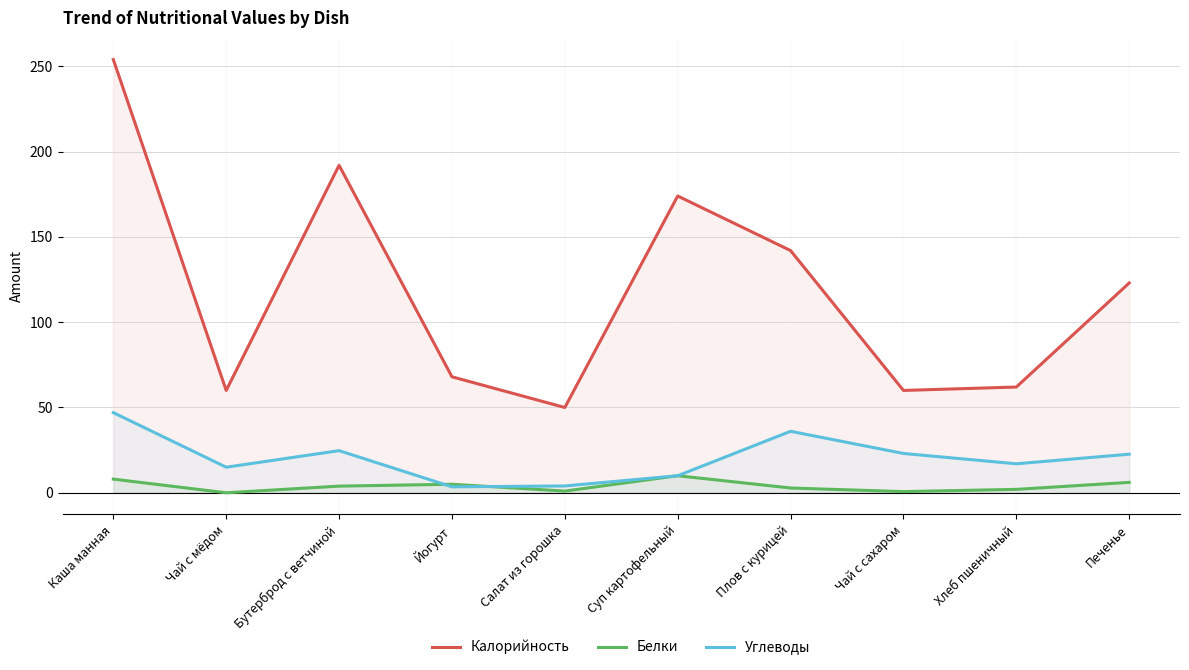

Which category has the highest value in the Углеводы series?

Каша манная